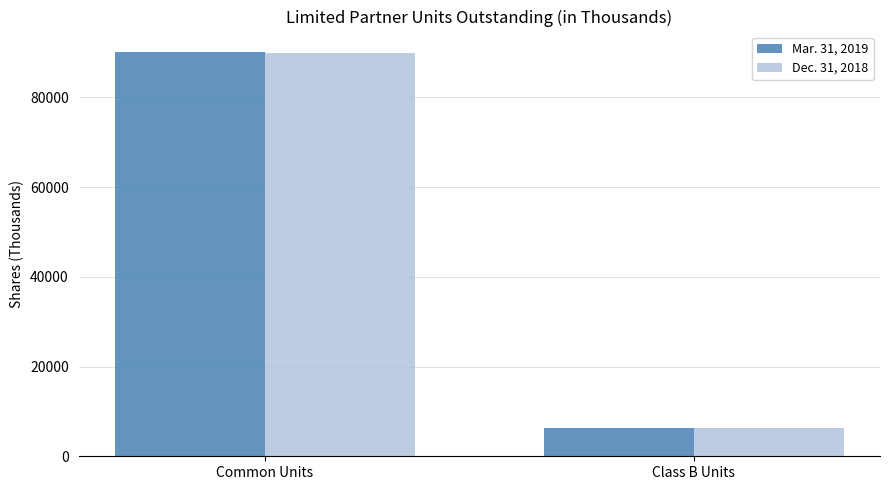

How many groups of bars are there?

2